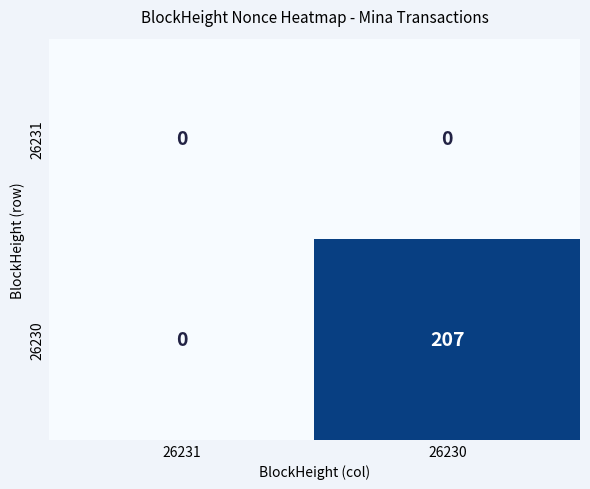

What is the sum of all 26230 values?

207